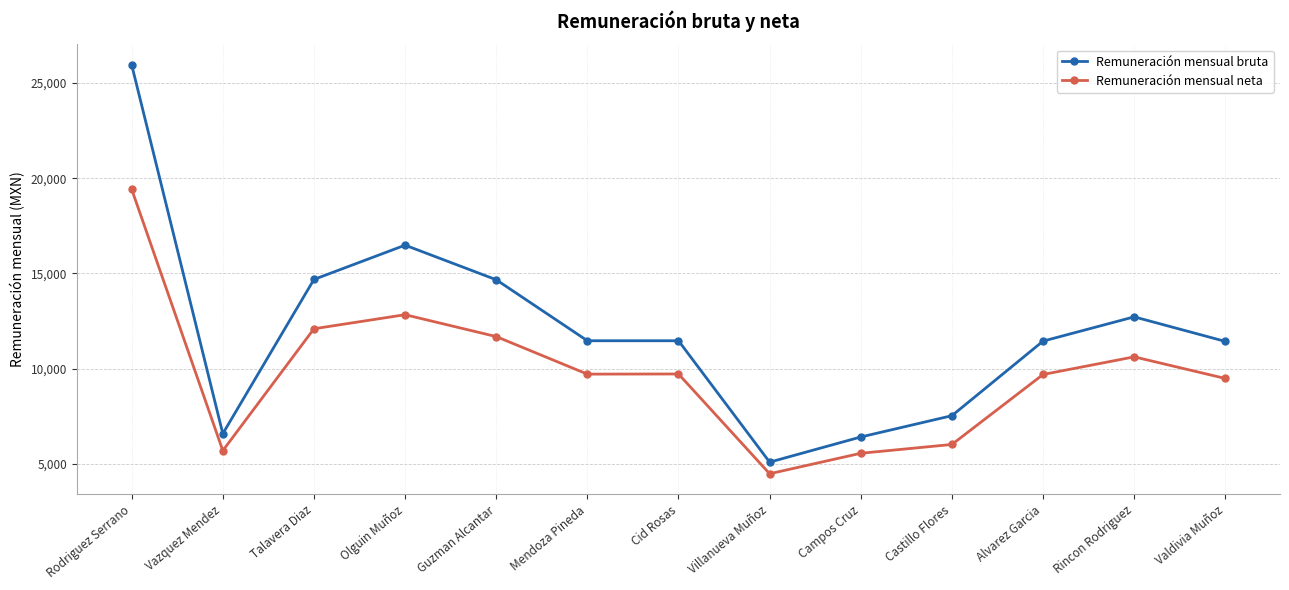

The Remuneración mensual bruta series shows 3588.8 at Alvarez Garcia. True or false?

False